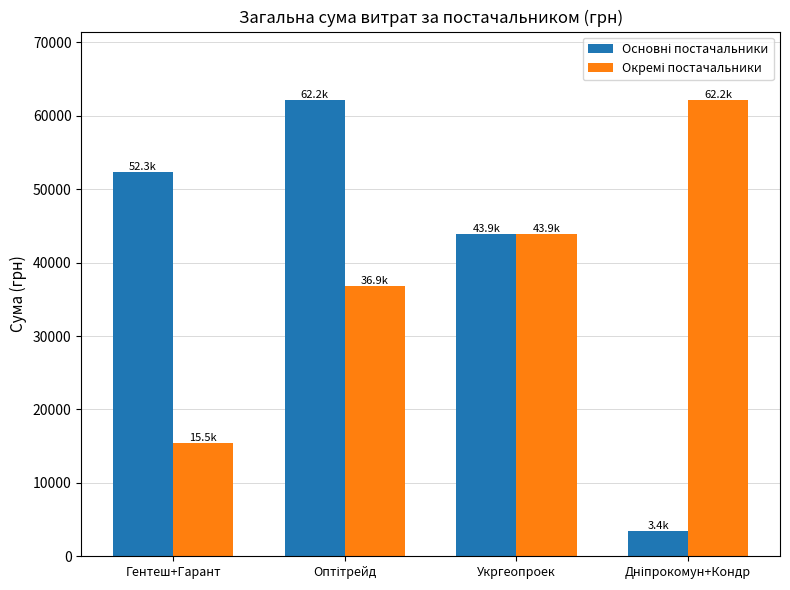

What is the smallest value displayed?

3434.2